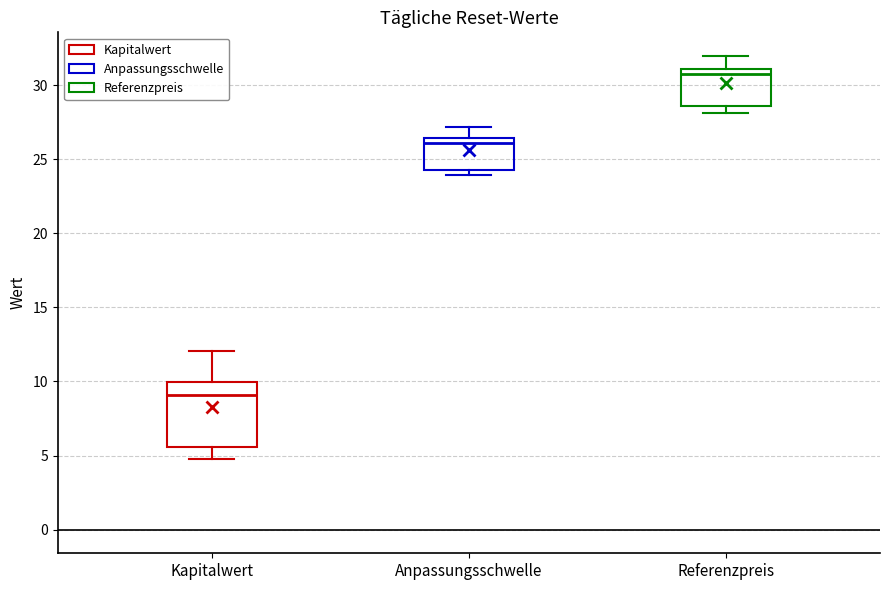

Comparing the boxes themselves (not the whiskers), which one is the tallest?

Kapitalwert